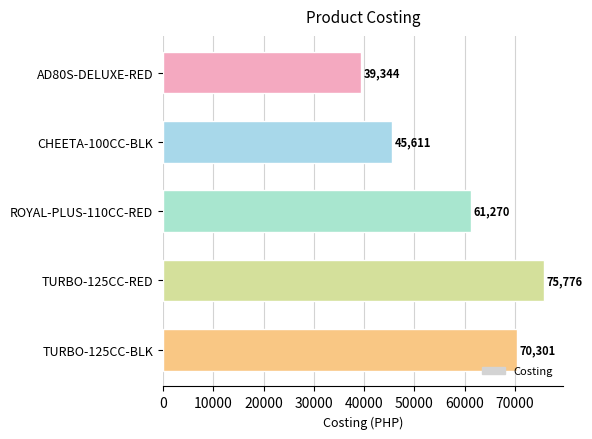

The chart shows a value of 22283.1 at AD80S-DELUXE-RED. True or false?

False